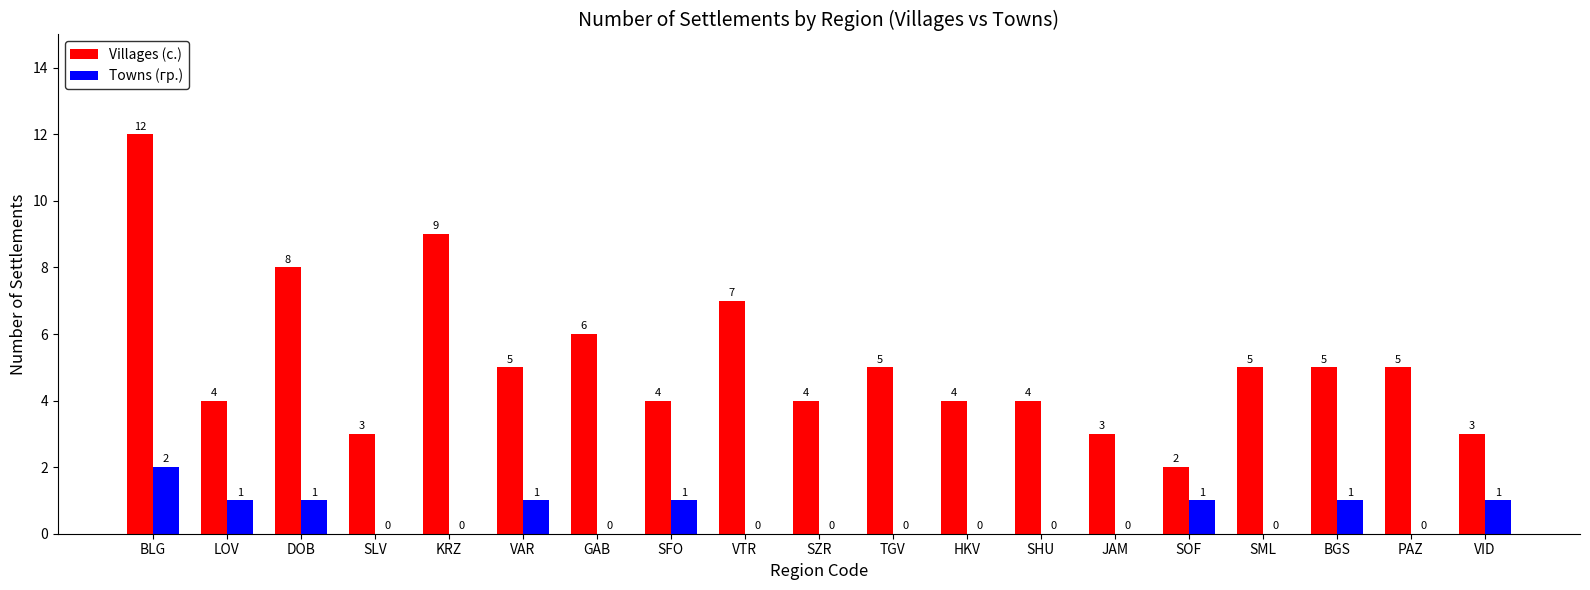

What is the difference between the Villages (с.) values at KRZ and TGV?

4